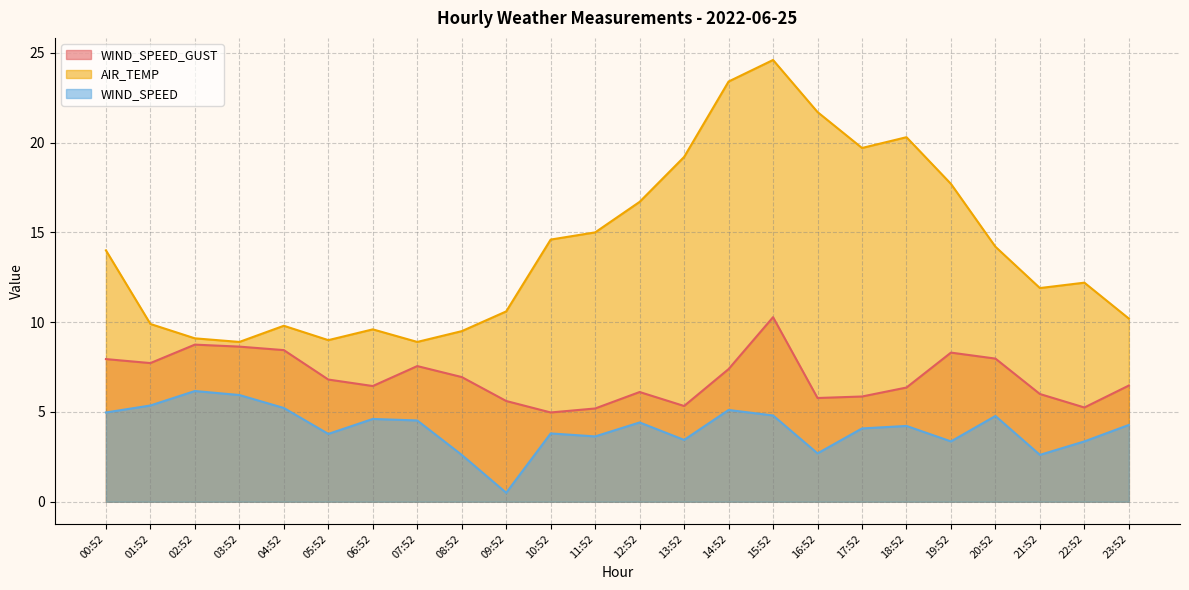

At which category is the sum across all series the highest?

15:52